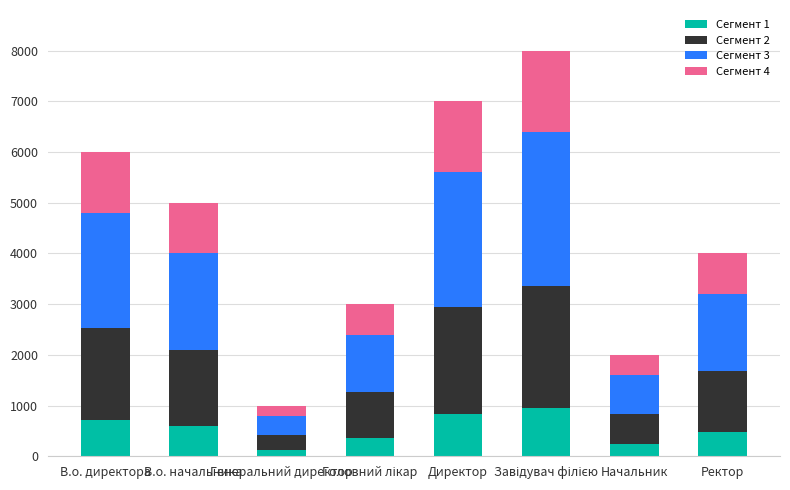

Is it true that Сегмент 2 equals 1500 at В.о. начальника?

True